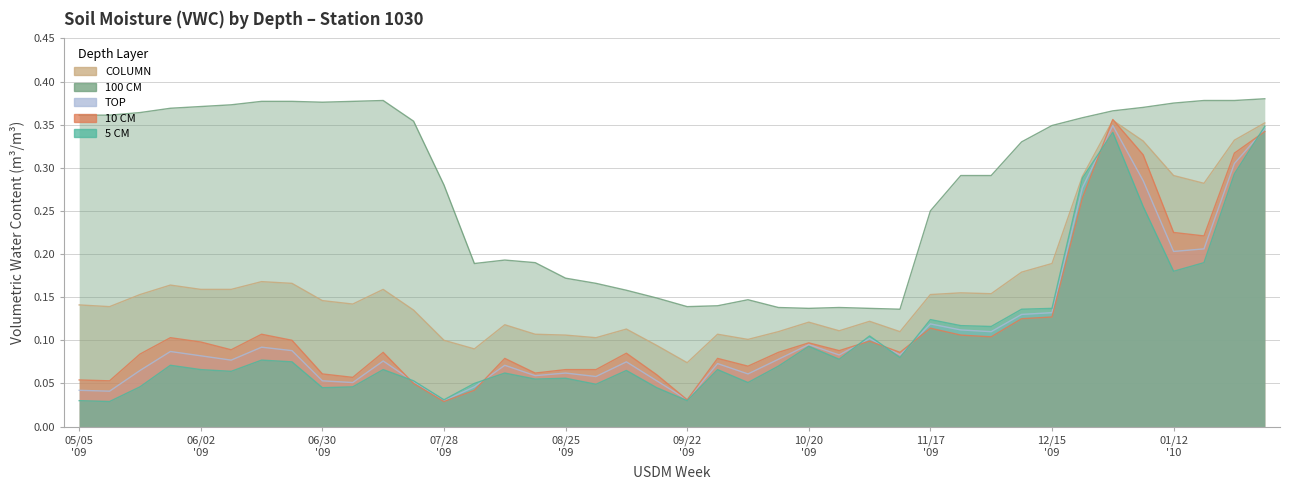

At which category is the sum across all series the highest?

20091229